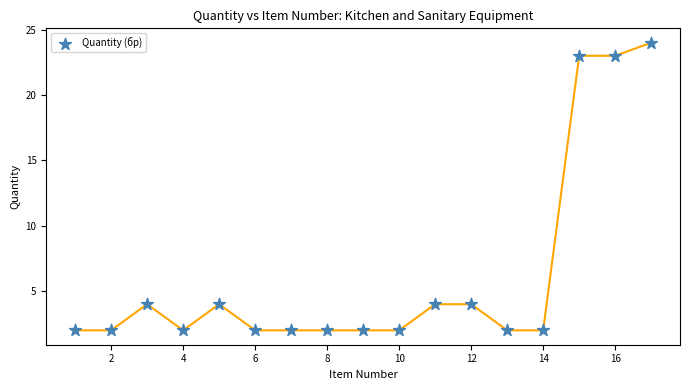

What is the range of X values (max minus min)?

16